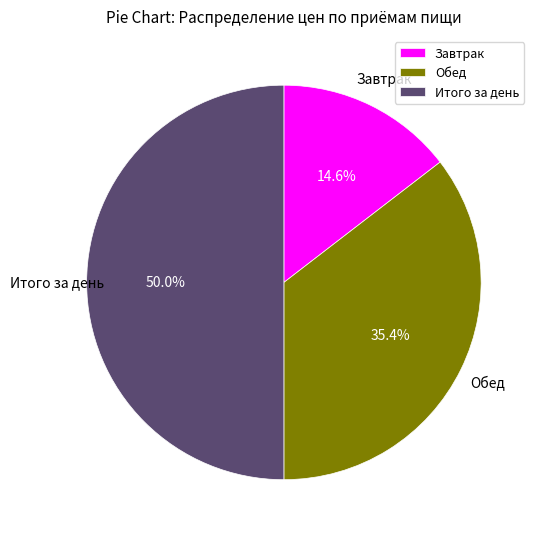

Between Завтрак and Итого за день, which is larger?

Итого за день